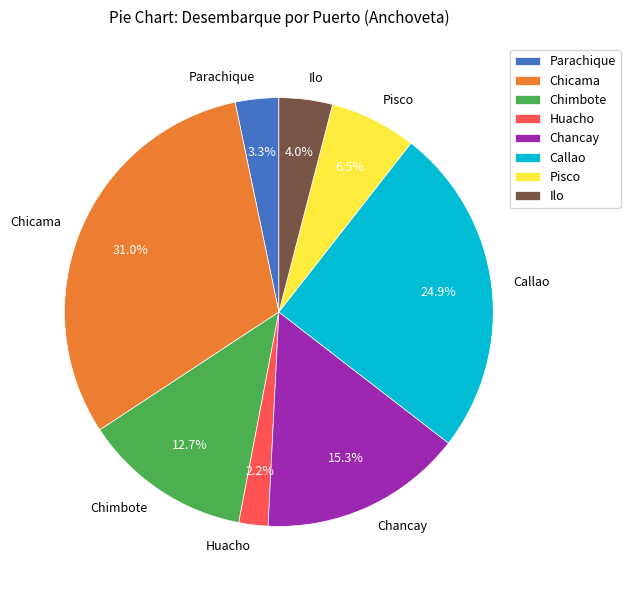

To the nearest percent, what is the combined percentage of Chancay and Chicama?

46%